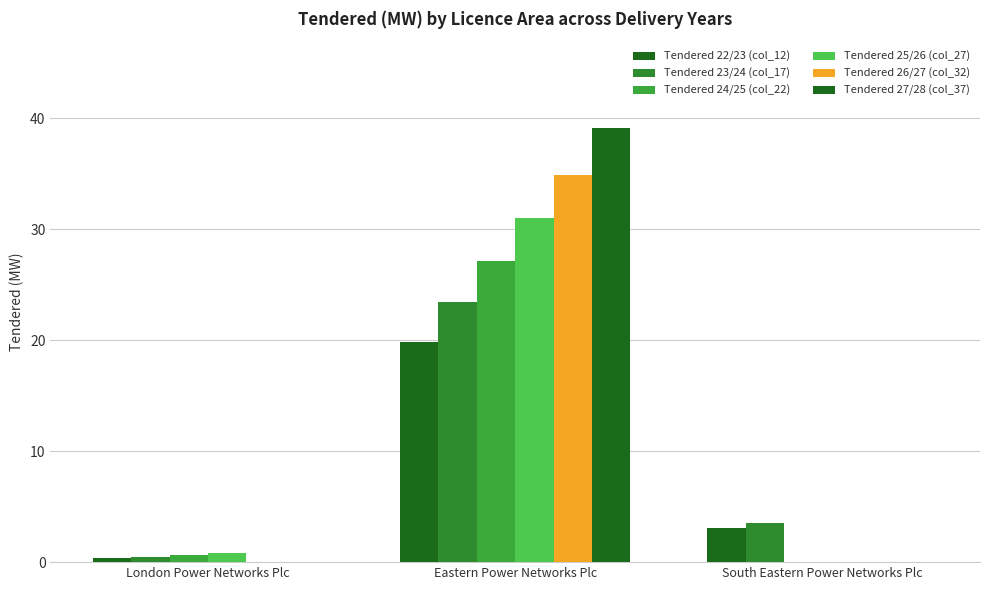

Which series has the widest spread of values?

Tendered 27/28 (col_37)